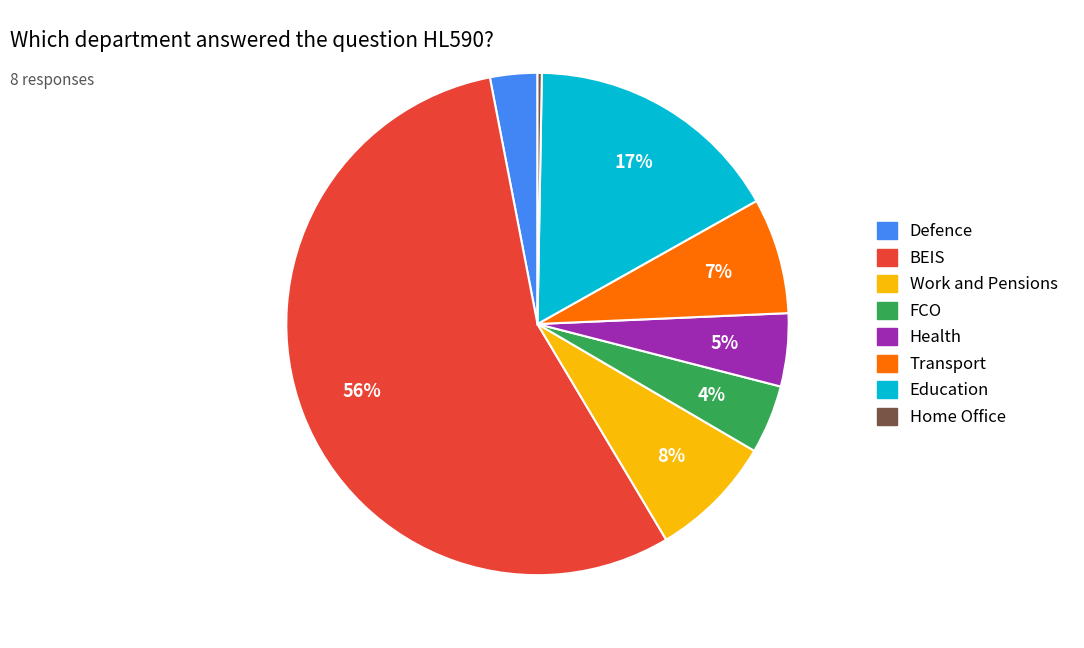

What percentage is the Defence slice, to the nearest percent?

3%